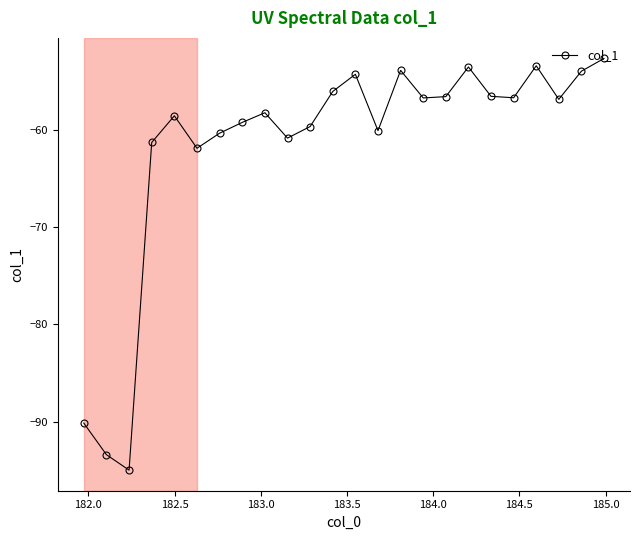

How many points are lower than both their immediate neighbors (excluding endpoints)?

7